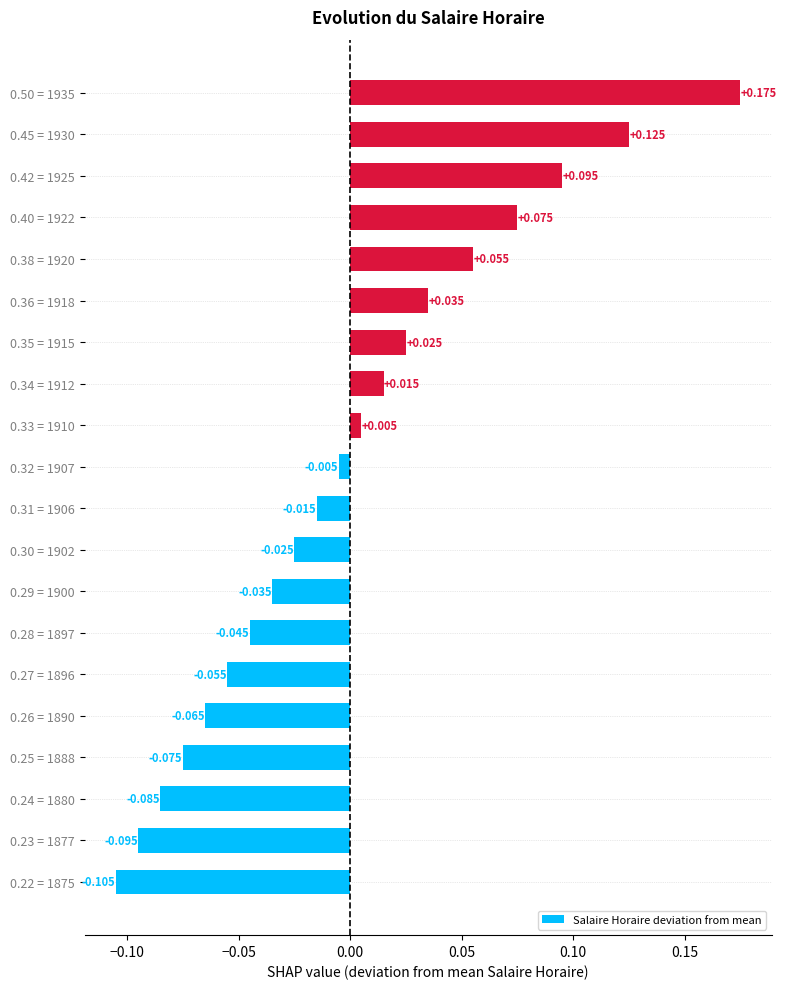

List the labels in order of value, largest first.

0.50 = 1935, 0.45 = 1930, 0.42 = 1925, 0.40 = 1922, 0.38 = 1920, 0.36 = 1918, 0.35 = 1915, 0.34 = 1912, 0.33 = 1910, 0.32 = 1907, 0.31 = 1906, 0.30 = 1902, 0.29 = 1900, 0.28 = 1897, 0.27 = 1896, 0.26 = 1890, 0.25 = 1888, 0.24 = 1880, 0.23 = 1877, 0.22 = 1875